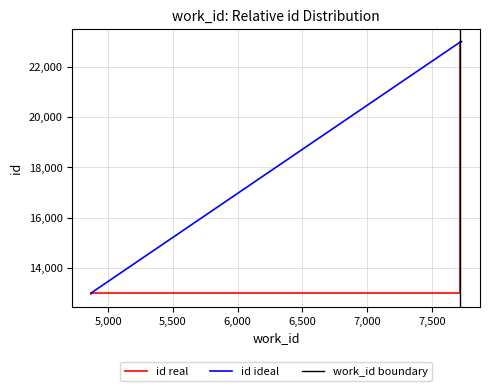

What is the difference between the maximum and minimum values?

10031